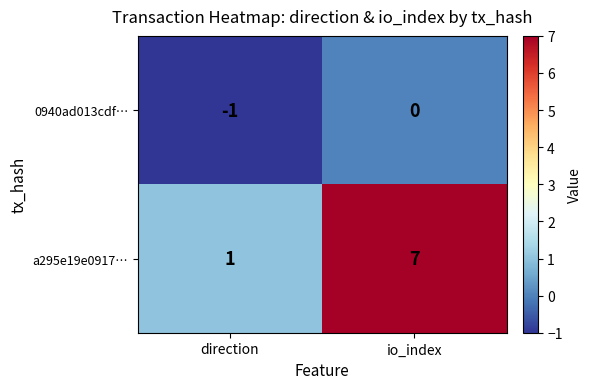

Reading left to right, transcribe all the data shown in this chart.

0940ad013cdf…: direction=-1	io_index=0
a295e19e0917…: direction=1	io_index=7